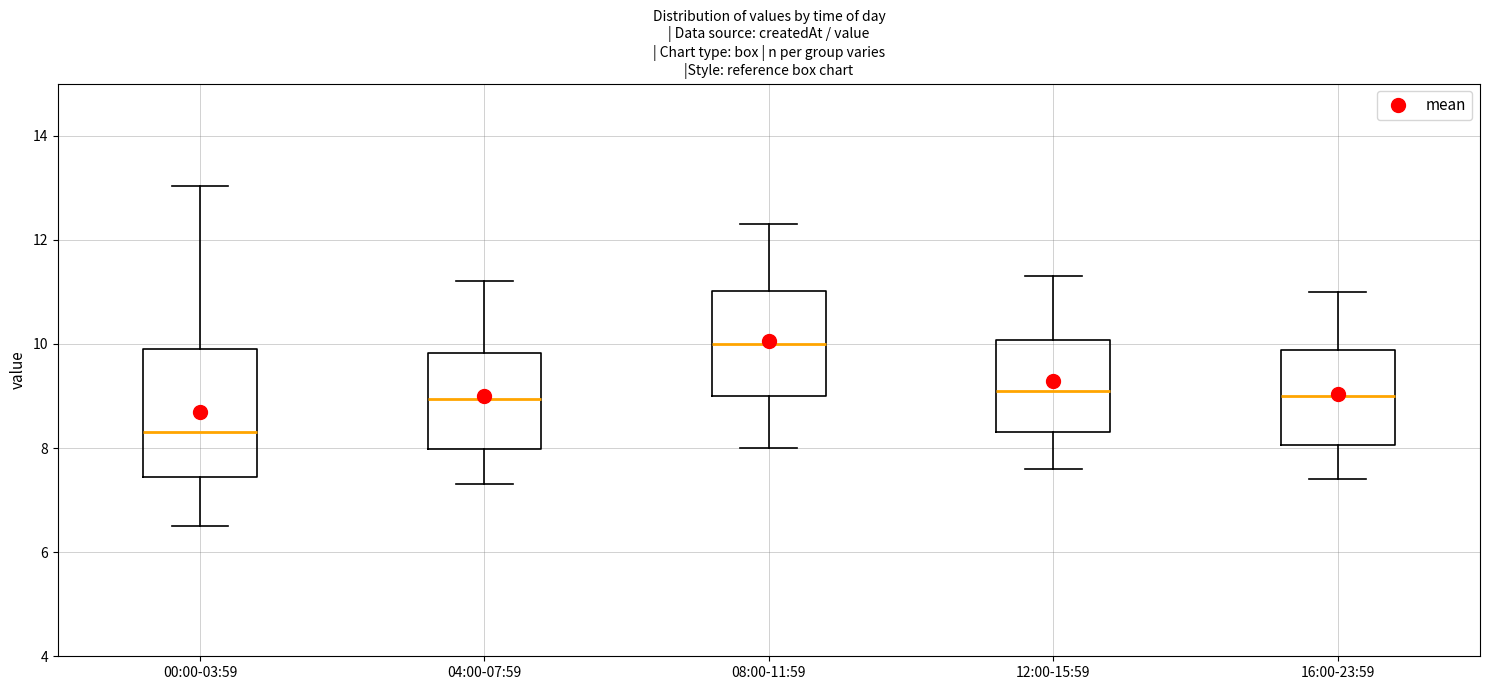

Which box is the tallest, from its lower edge to its upper edge?

00:00-03:59